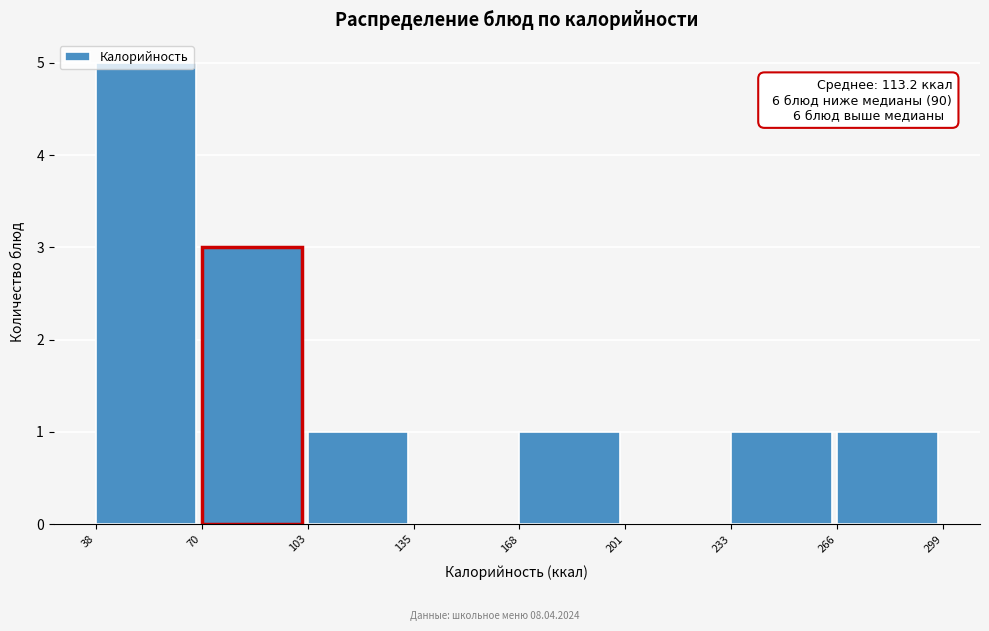

Over which range of the x-axis is the bar tallest?

38 to 70